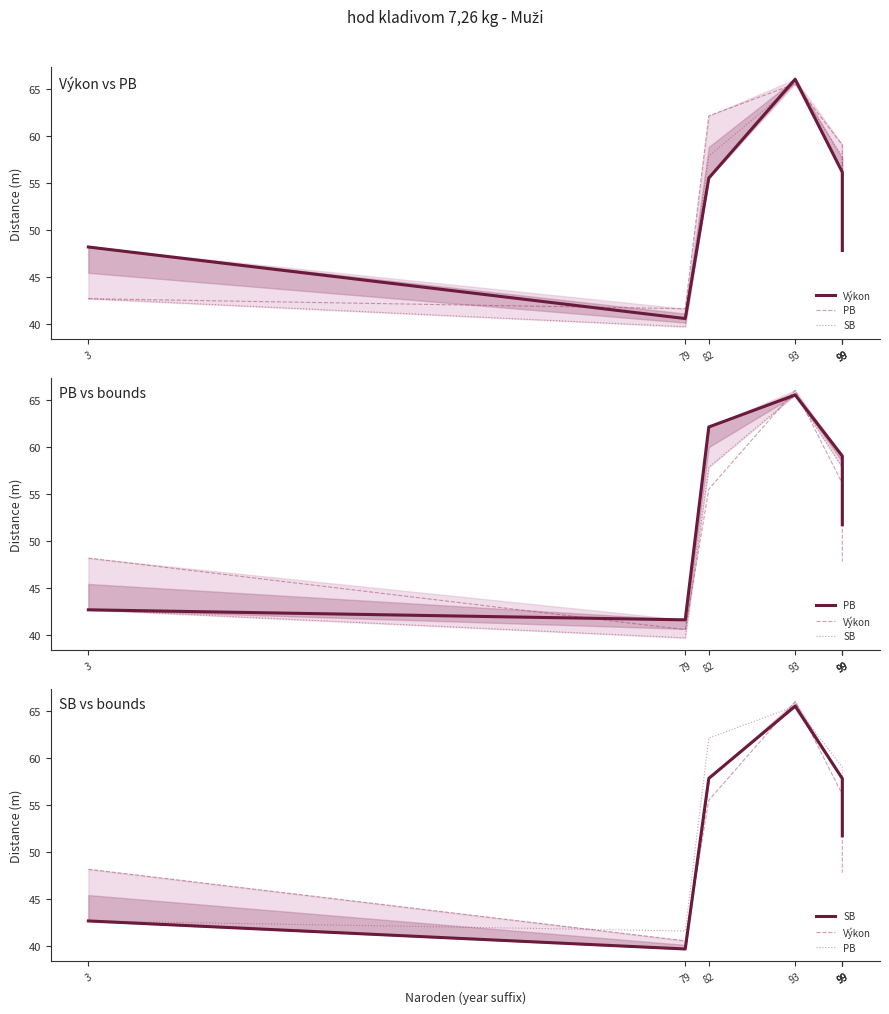

At which category does SB reach its first local peak?

93